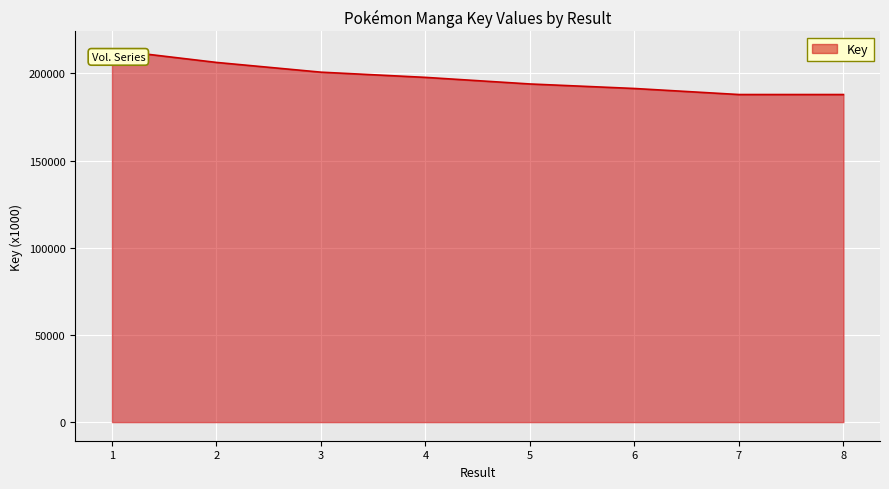

Where is the data nearest to the value 200598?

3